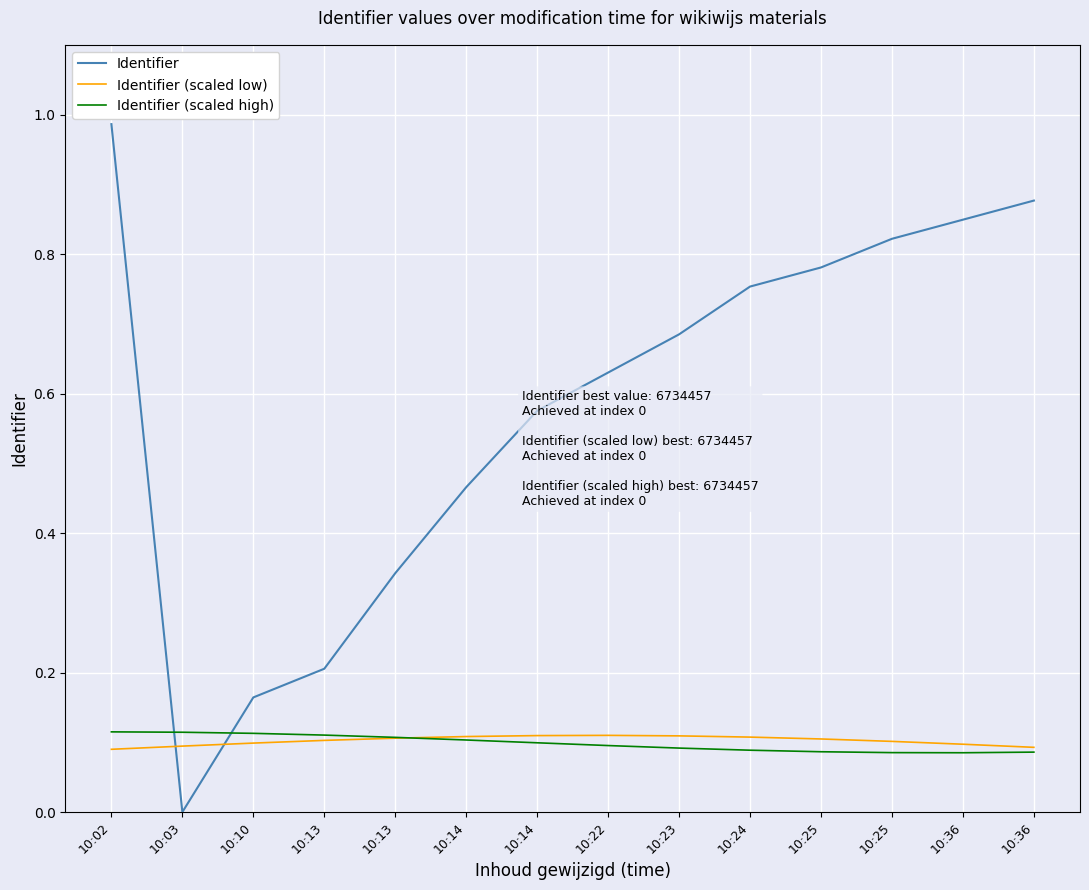

What is the value of the Identifier (scaled low) point at the 7th from the left?

0.1